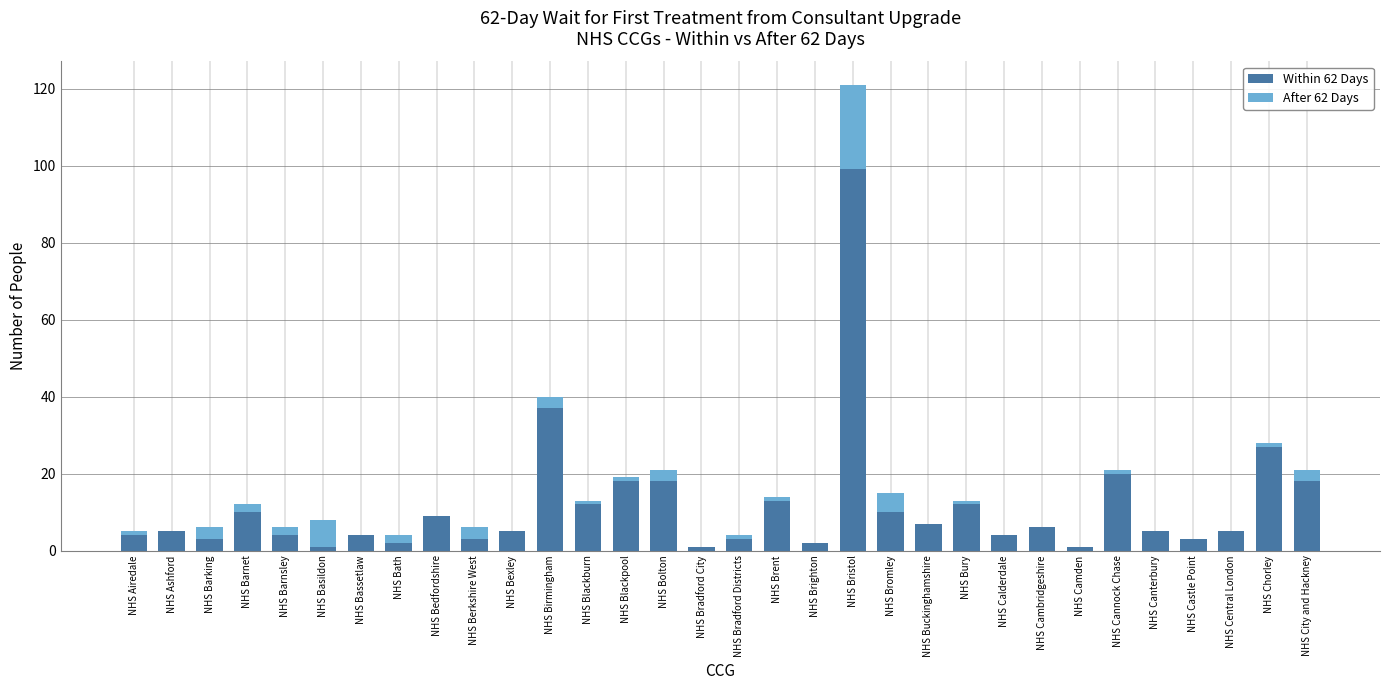

Which category has the highest value in the Within 62 Days series?

NHS Bristol